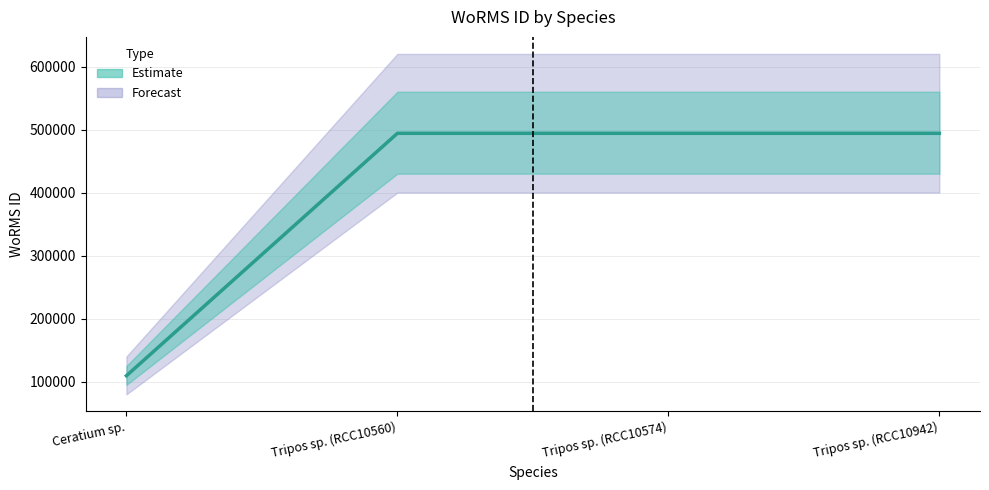

True or false: there are more than 0 points higher than both neighbors.

False